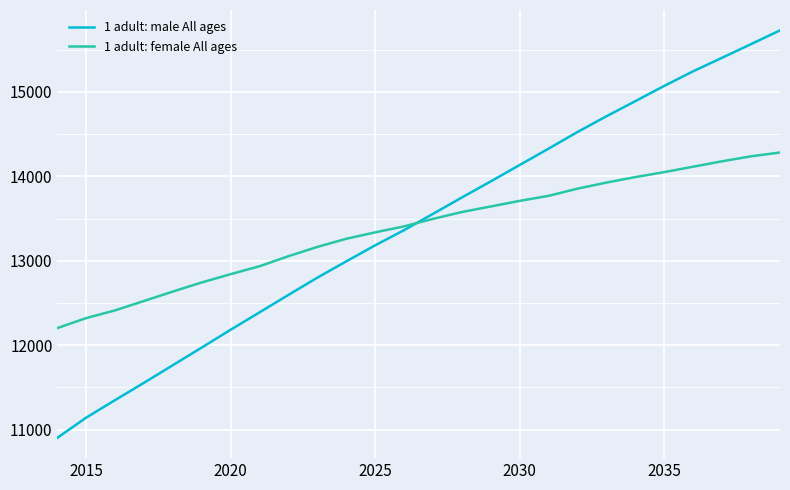

What is the greatest value displayed?

15730